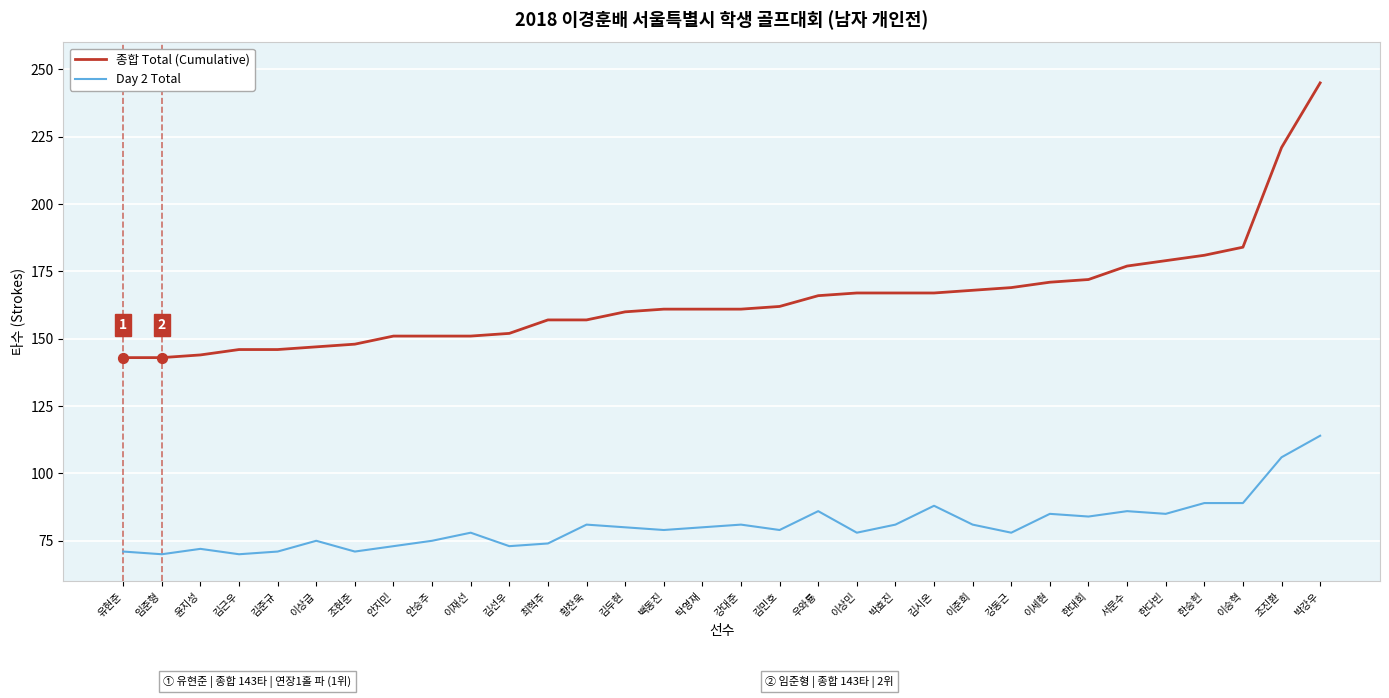

Is the value of Day 2 Total at 이준희 greater than the value of 종합 Total (Cumulative) at 김두현?

No